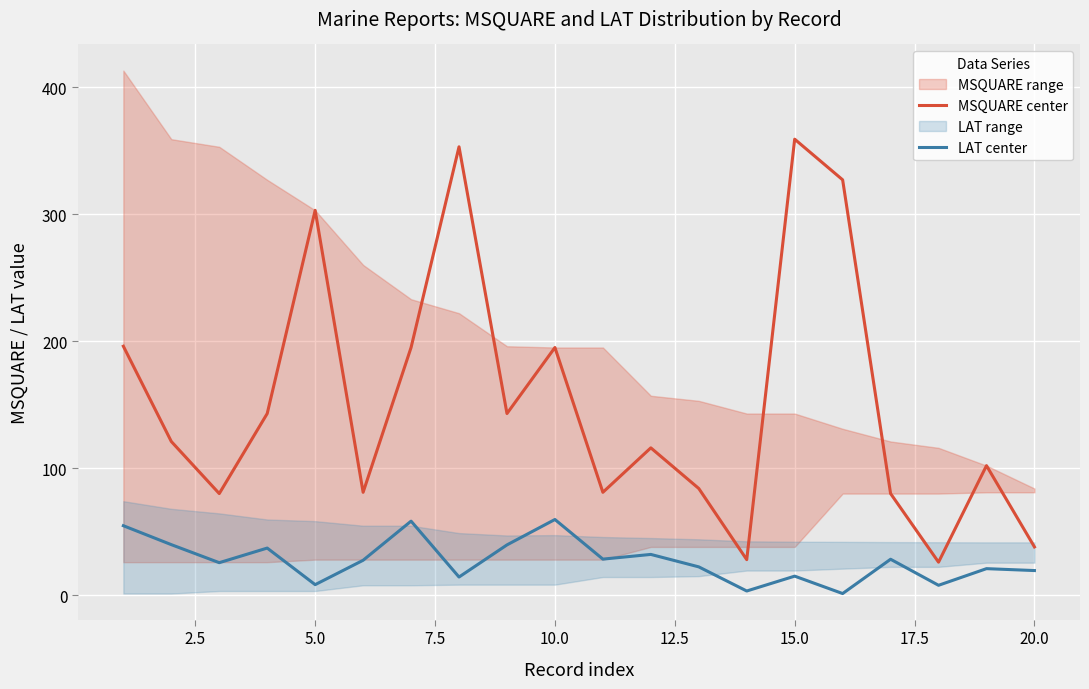

How many lines are shown in the chart?

2